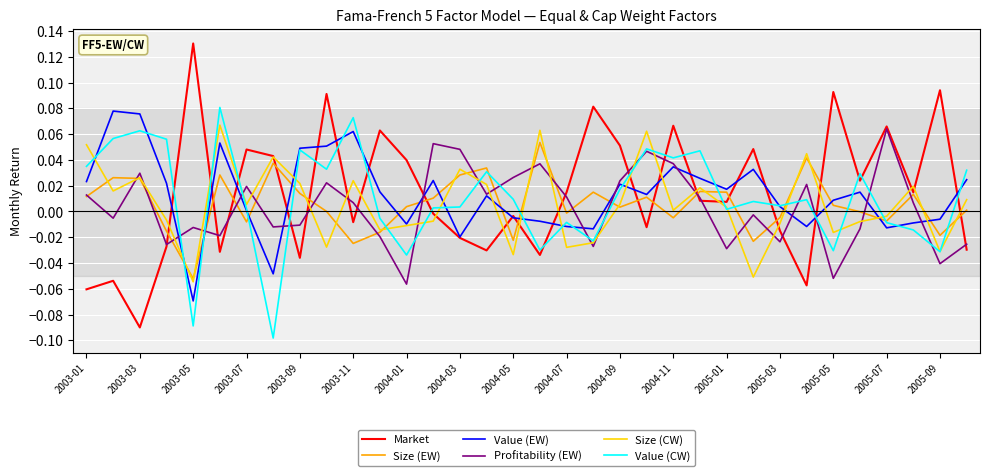

Which series has the widest spread of values?

Market